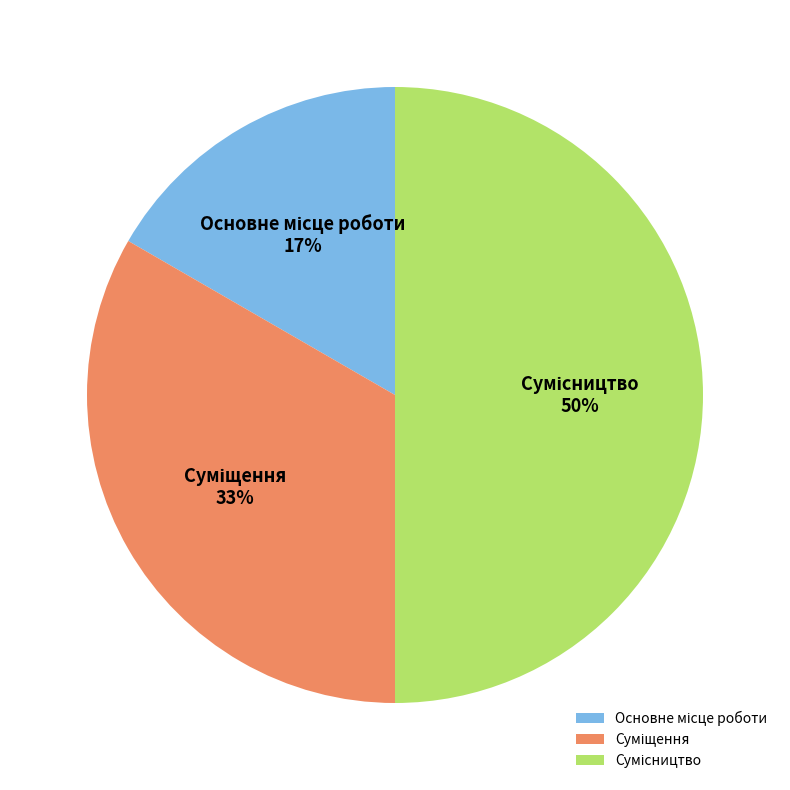

To the nearest percent, what is the average slice percentage?

33%